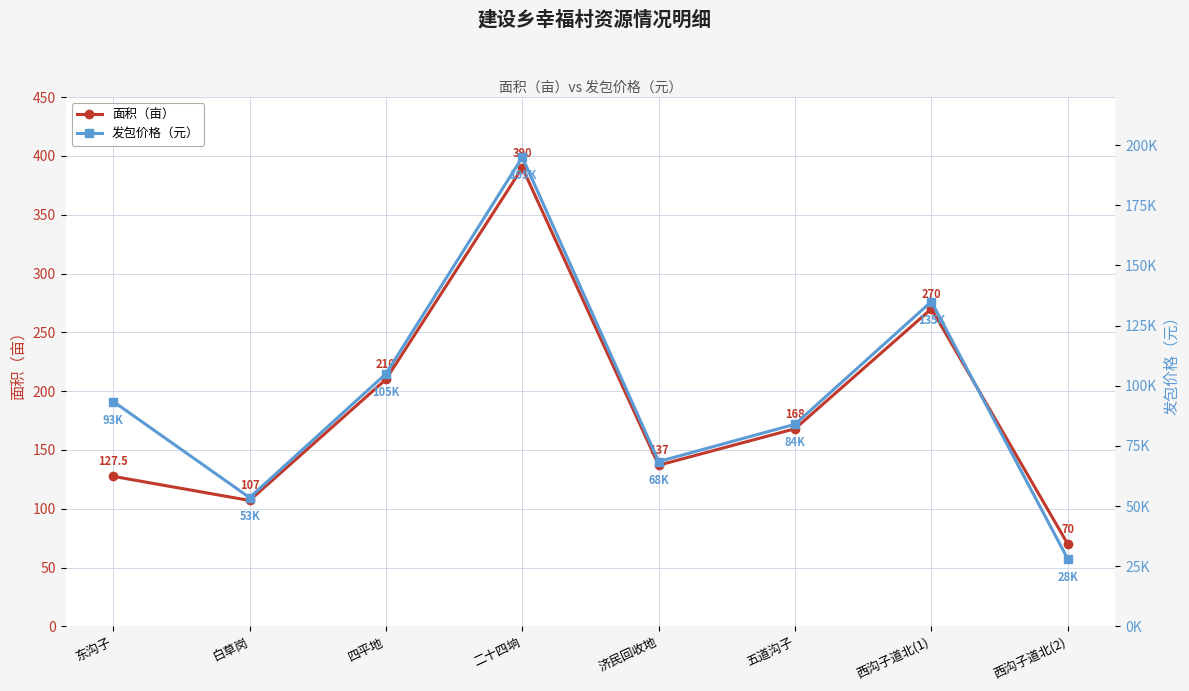

How many values in the 面积（亩） series are below 168?

4